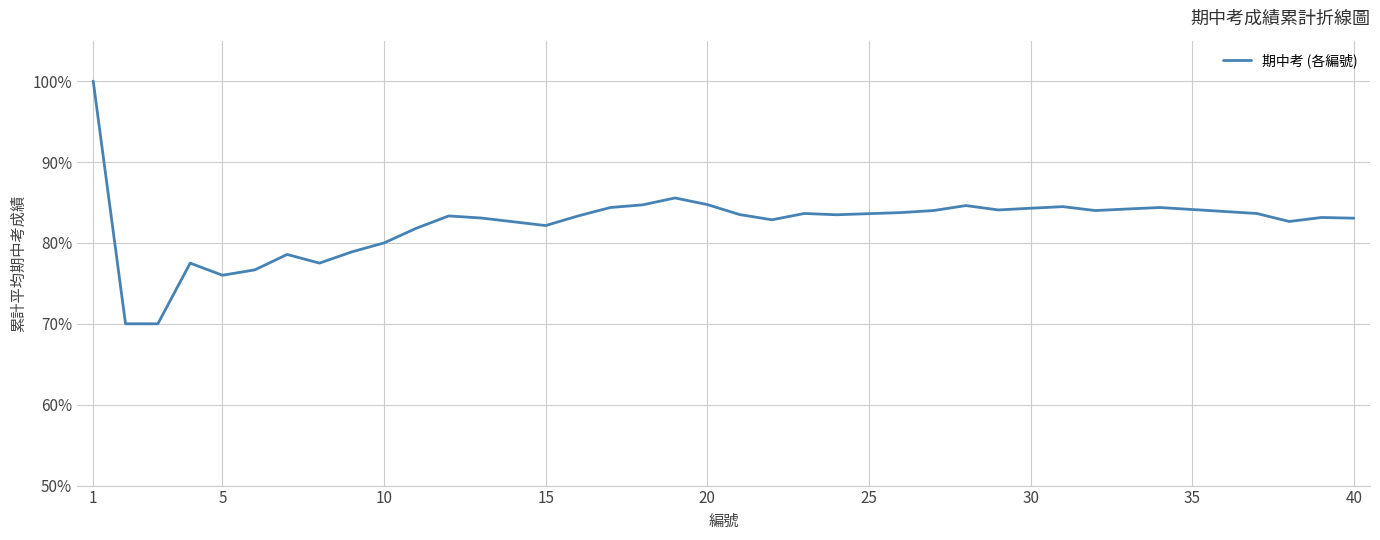

What is the difference between the maximum and minimum values?

30.0